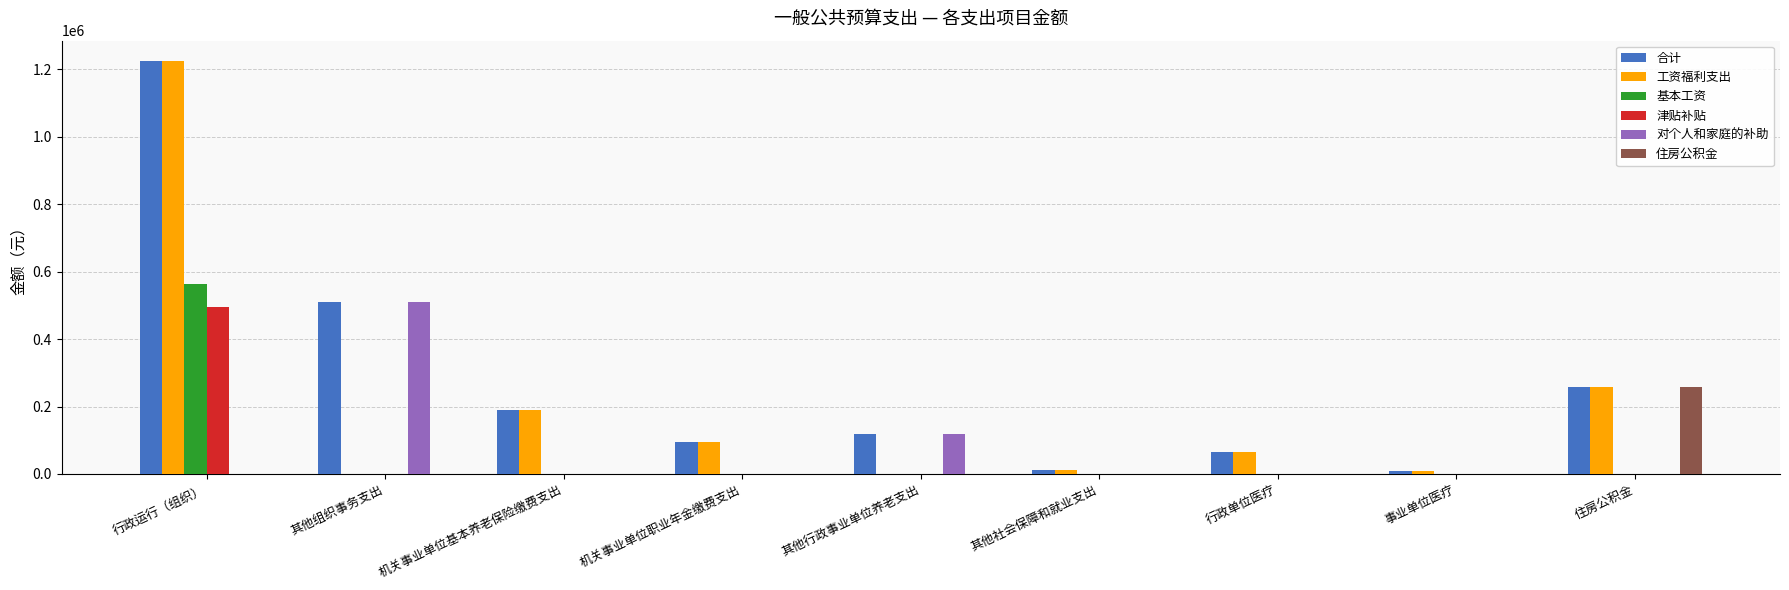

Does the chart contain stacked bars?

No